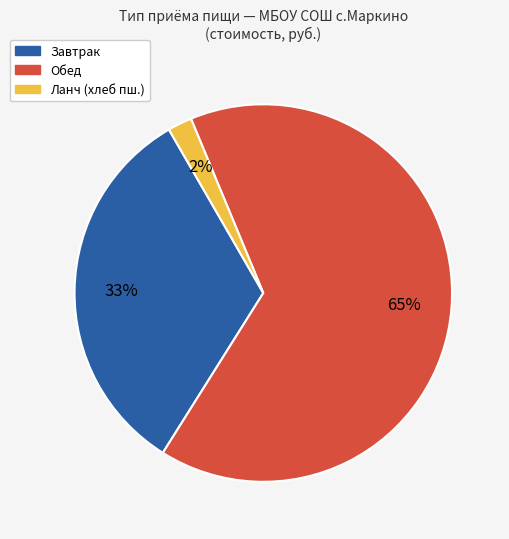

Is there any slice that represents more than half of the pie?

Yes